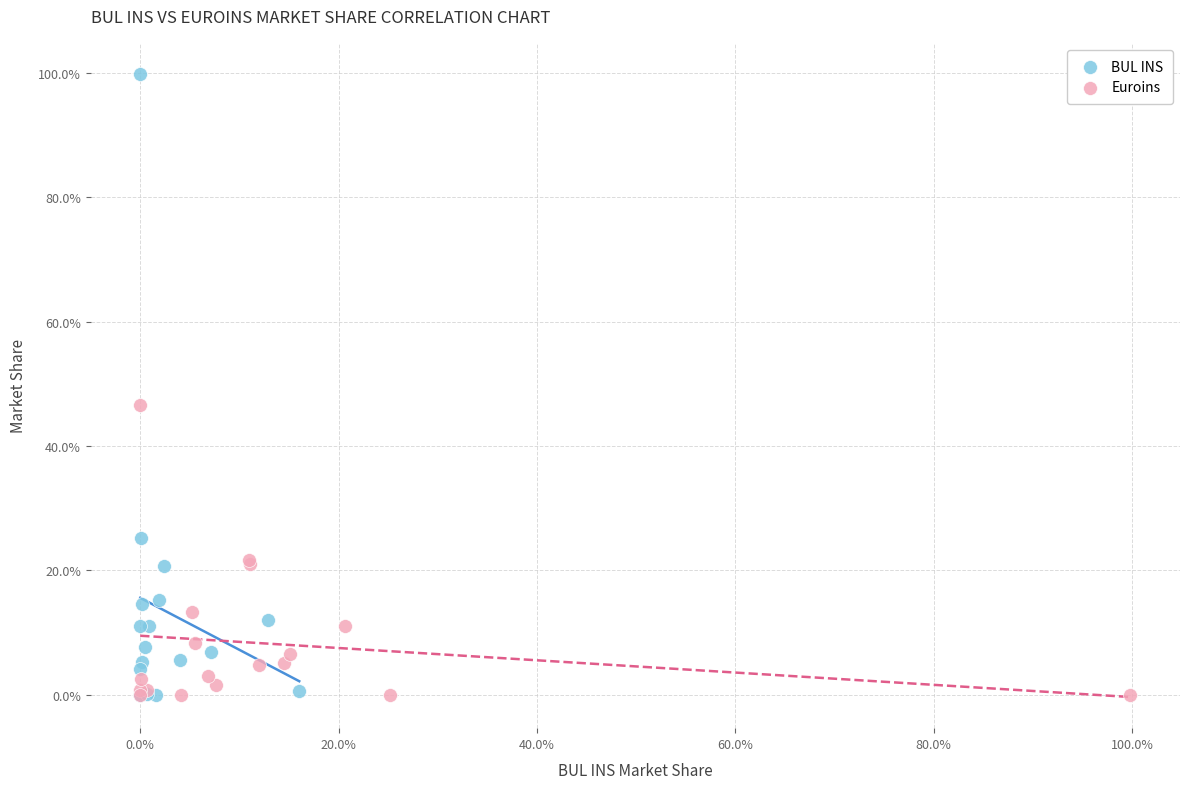

Which series has the largest Y range (max minus min)?

BUL INS